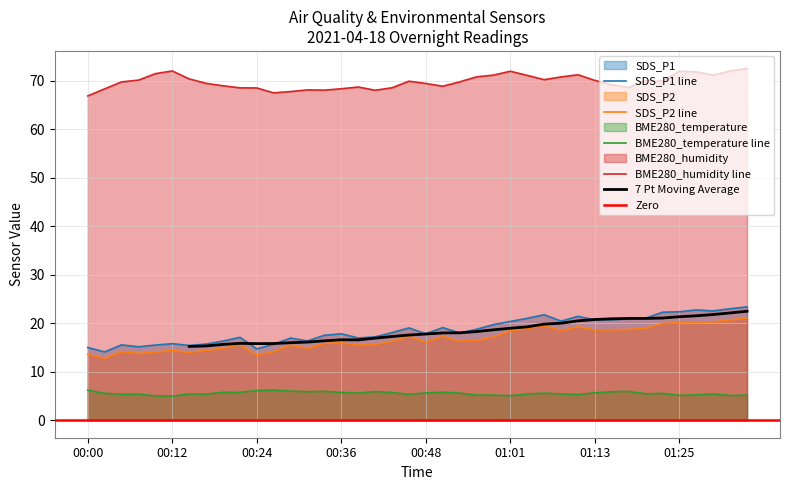

Does the chart have visible grid lines?

Yes